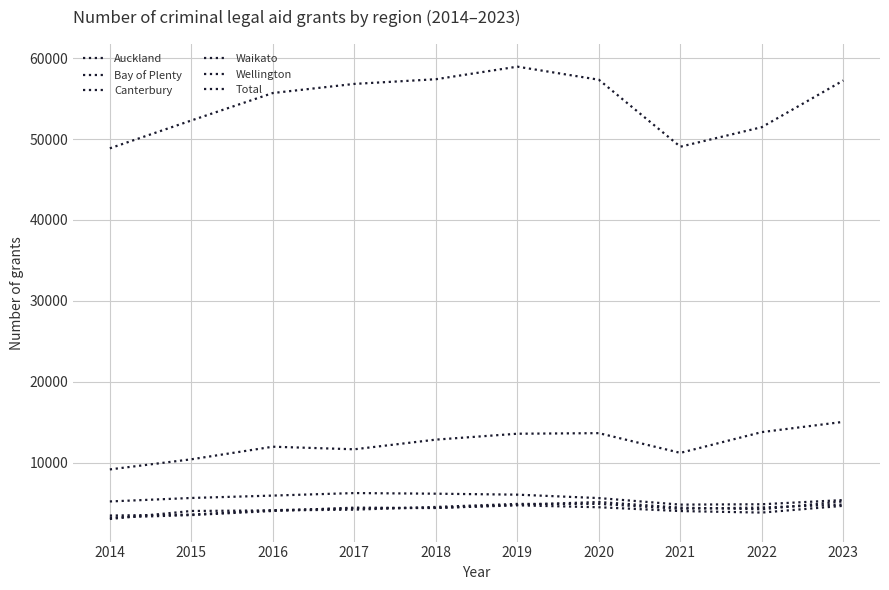

True or false: Auckland and Canterbury intersect in this chart.

False